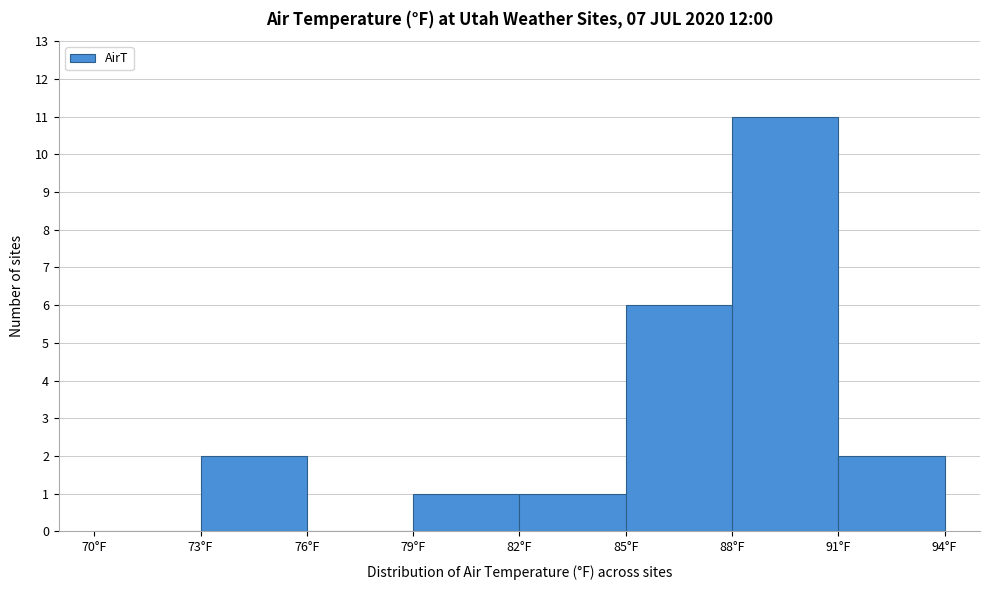

How tall is the bar that spans 73 to 76 on the x-axis? The values are not printed on the chart, so give them approximately, as read against the axis.

2